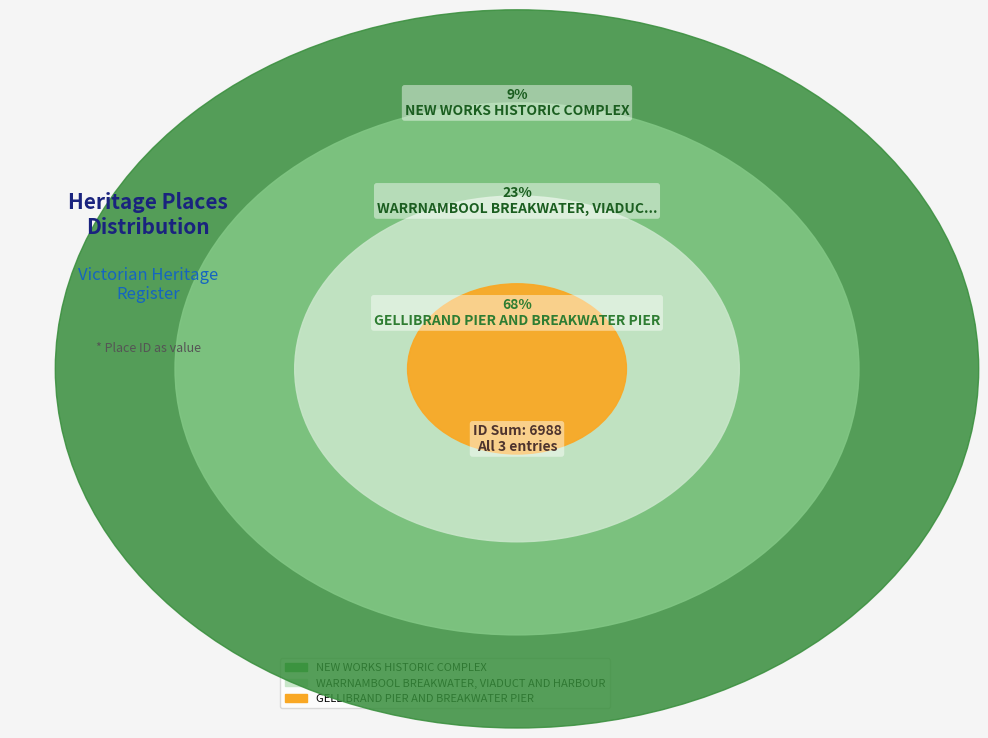

Combined, do WARRNAMBOOL BREAKWATER, VIADUCT AND HARBOUR and NEW WORKS HISTORIC COMPLEX account for over 50%?

No